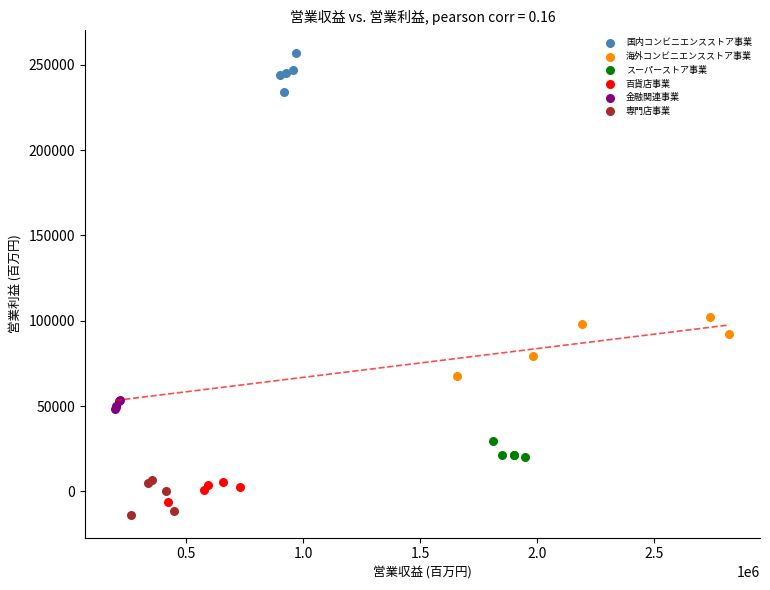

Which series contains the highest Y value?

国内コンビニエンスストア事業